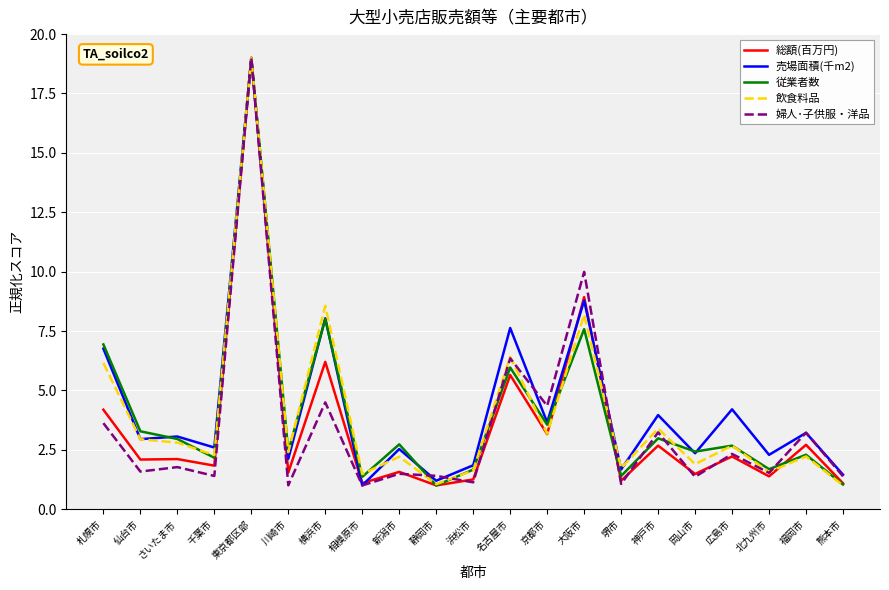

Which category has the highest value across all series?

東京都区部